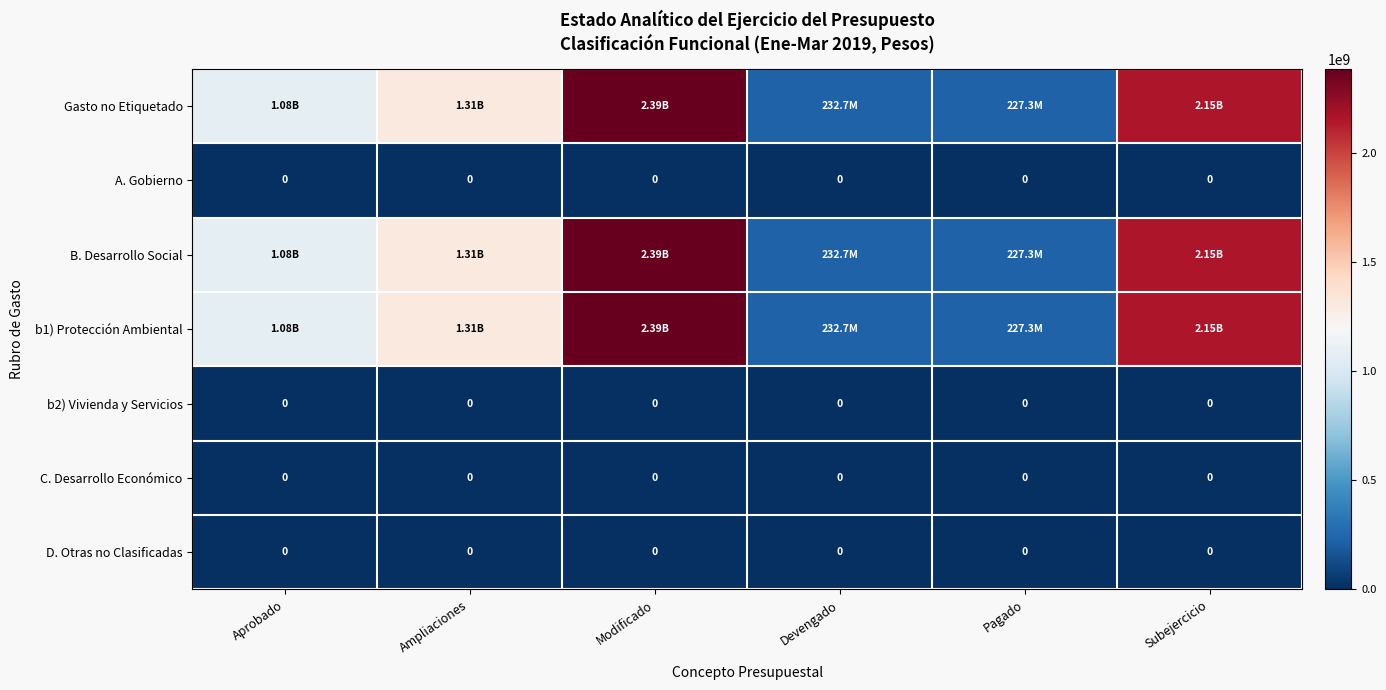

Is it true that b1) Protección Ambiental equals 2385096331 at Modificado?

True